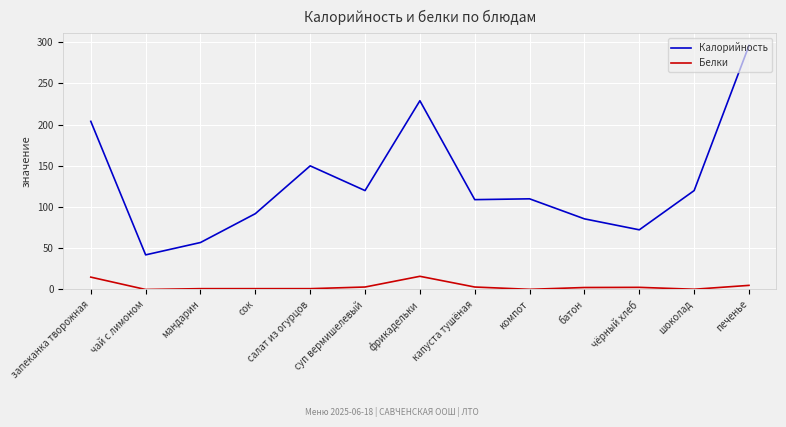

The value of Белки at капуста тушёная is 3.0. True or false?

True